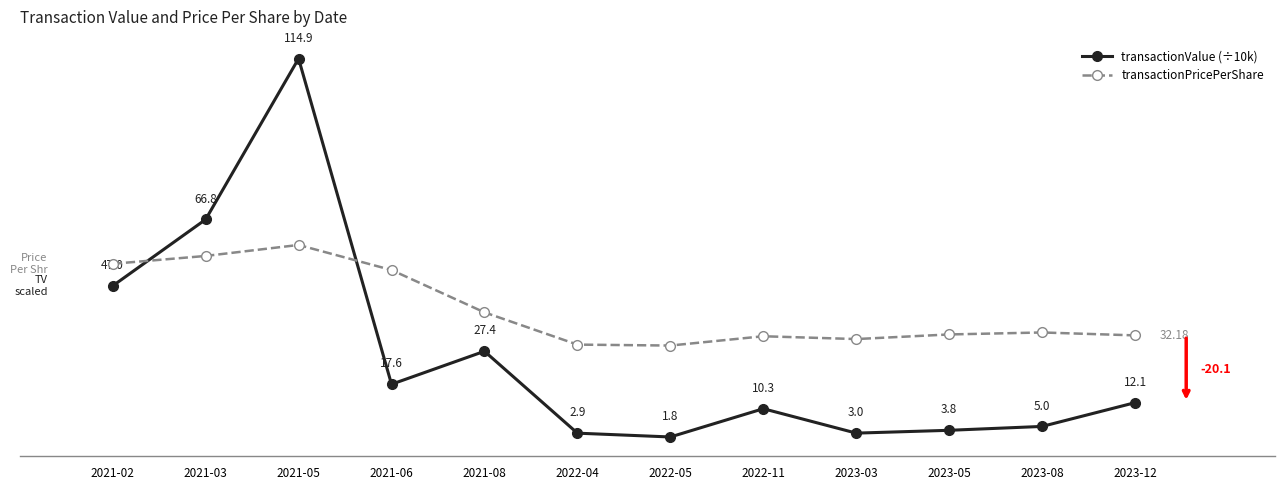

At which category does transactionPricePerShare reach its first local peak?

2021-05